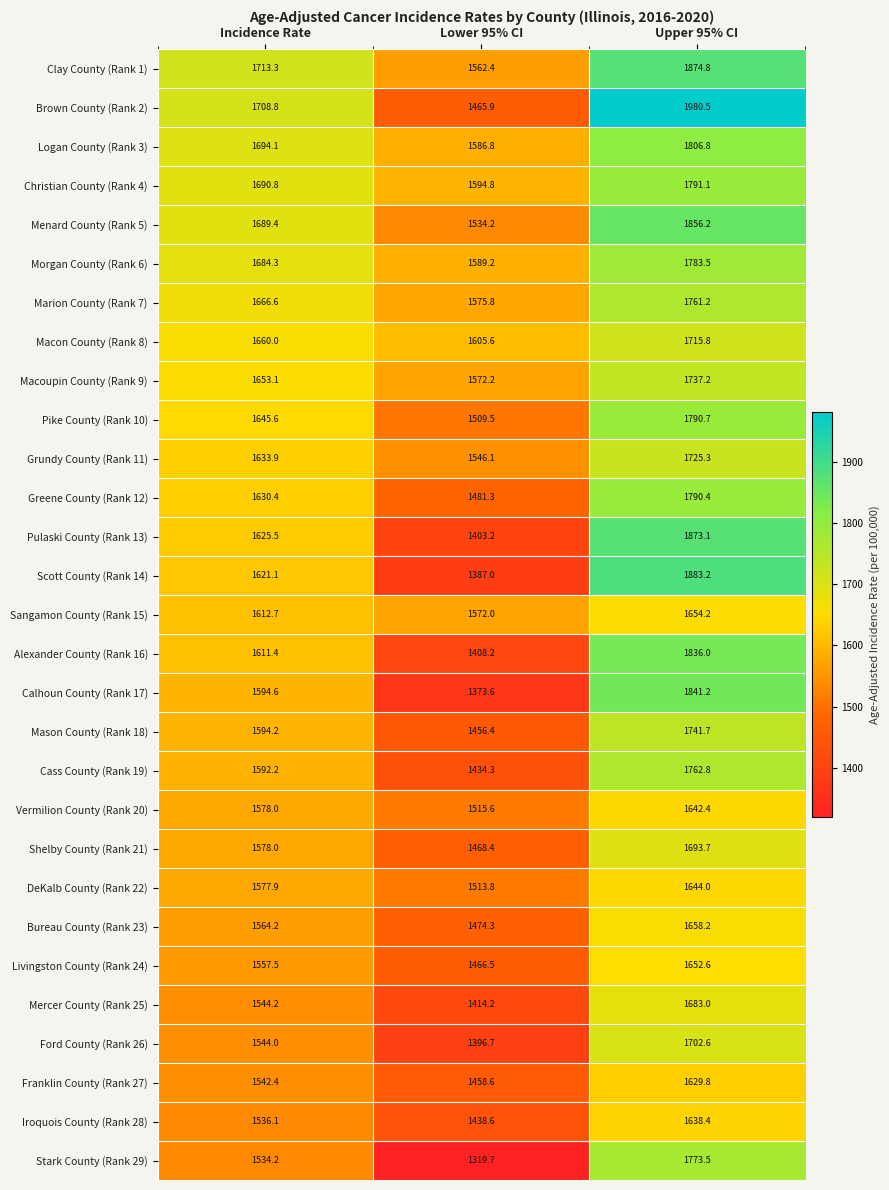

Which series has the largest total across all categories?

Brown County (Rank 2)